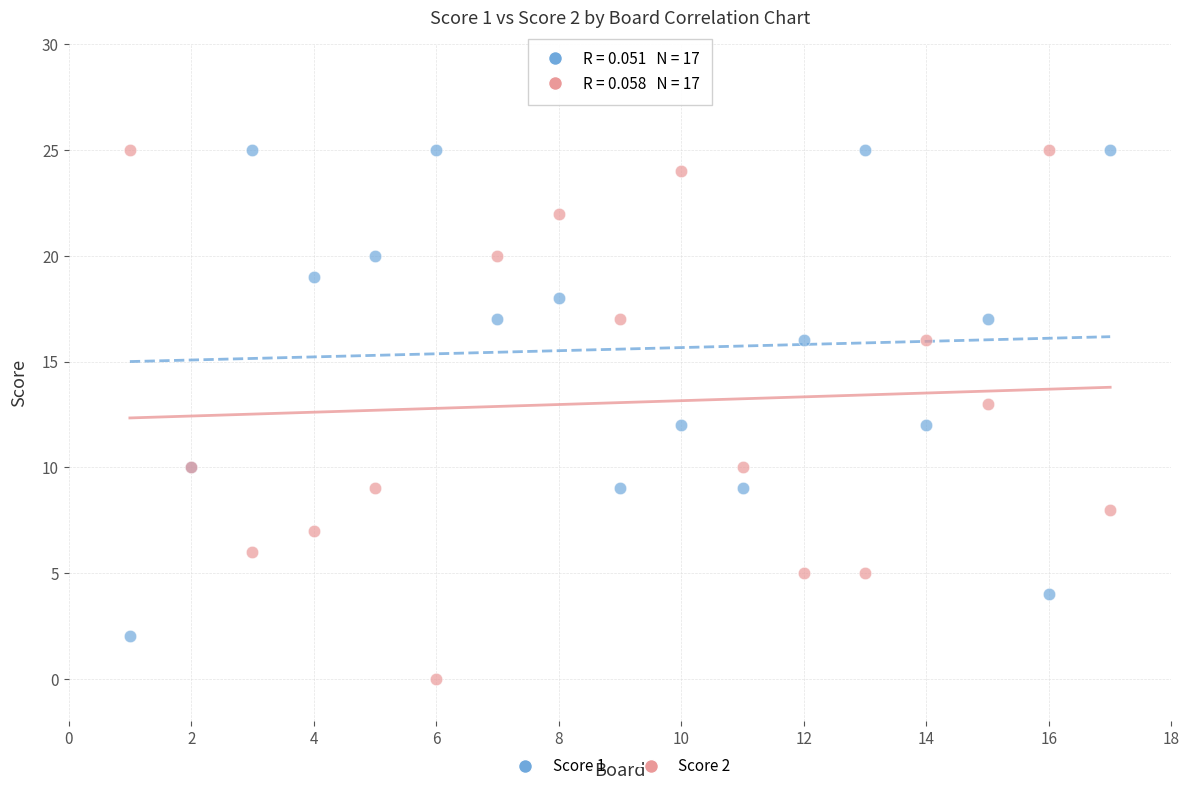

Which series contains the lowest Y value?

Score 2